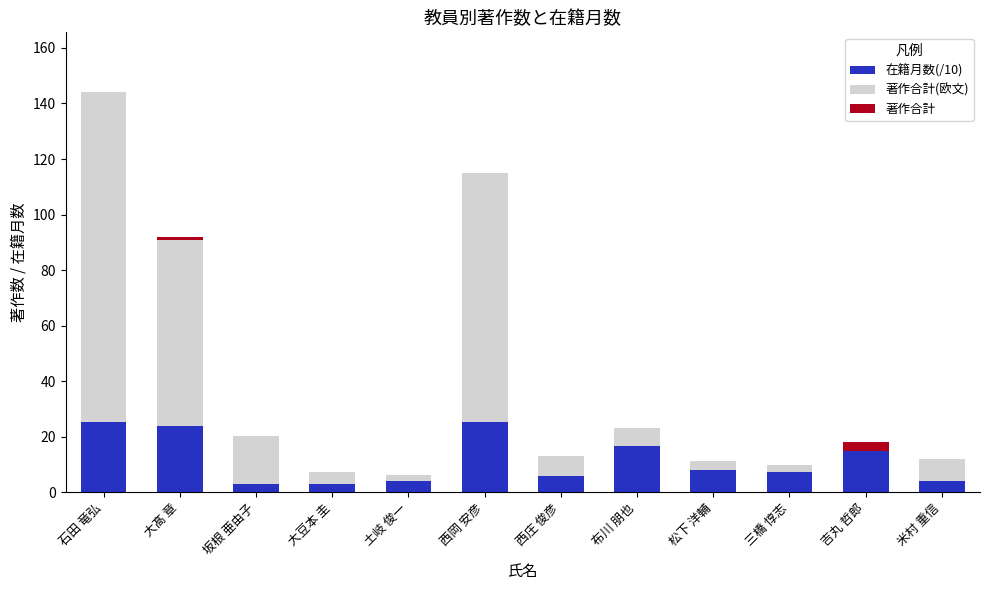

Which category has the highest value across all series?

石田 竜弘